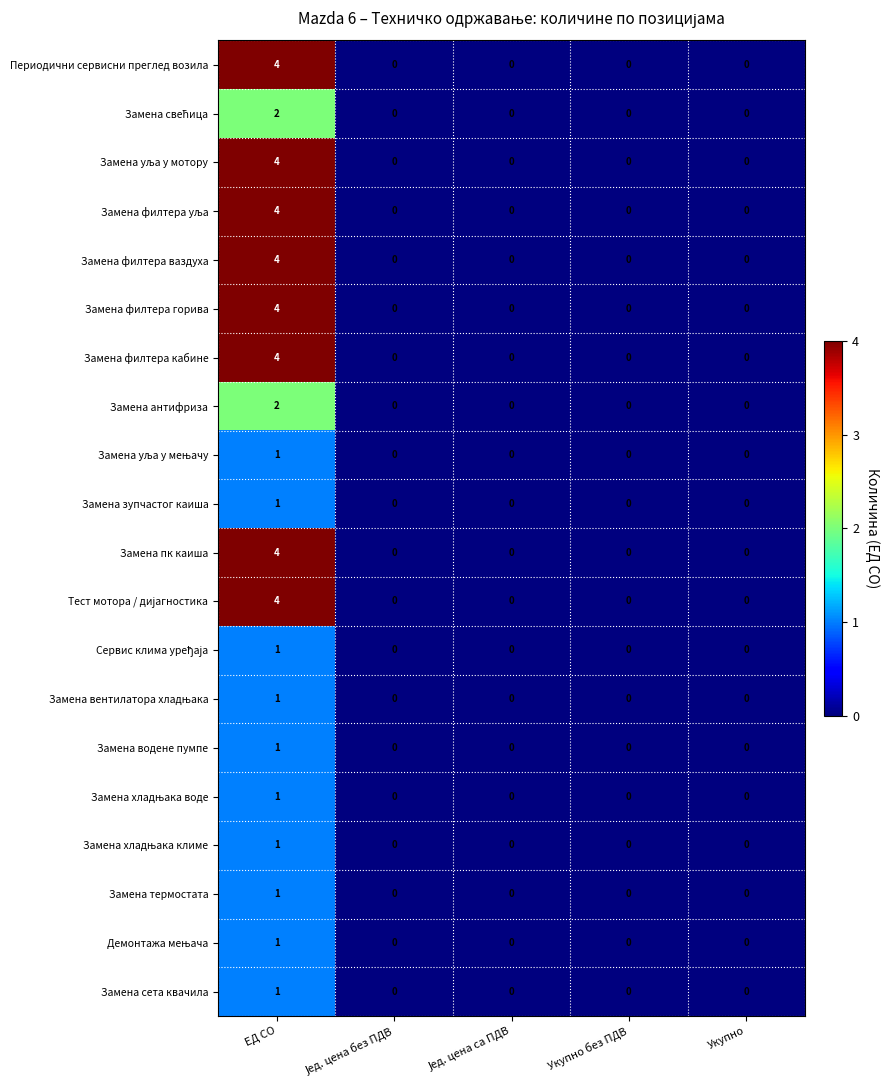

Which category has the highest value in the Замена пк каиша series?

ЕД СО